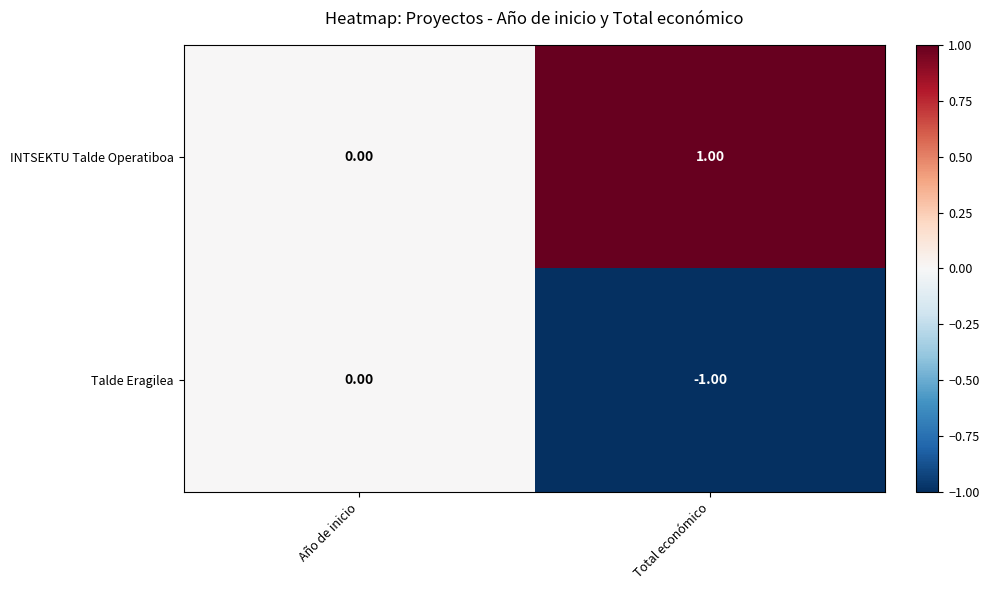

At which label is INTSEKTU Talde Operatiboa closest to 0?

Año de inicio